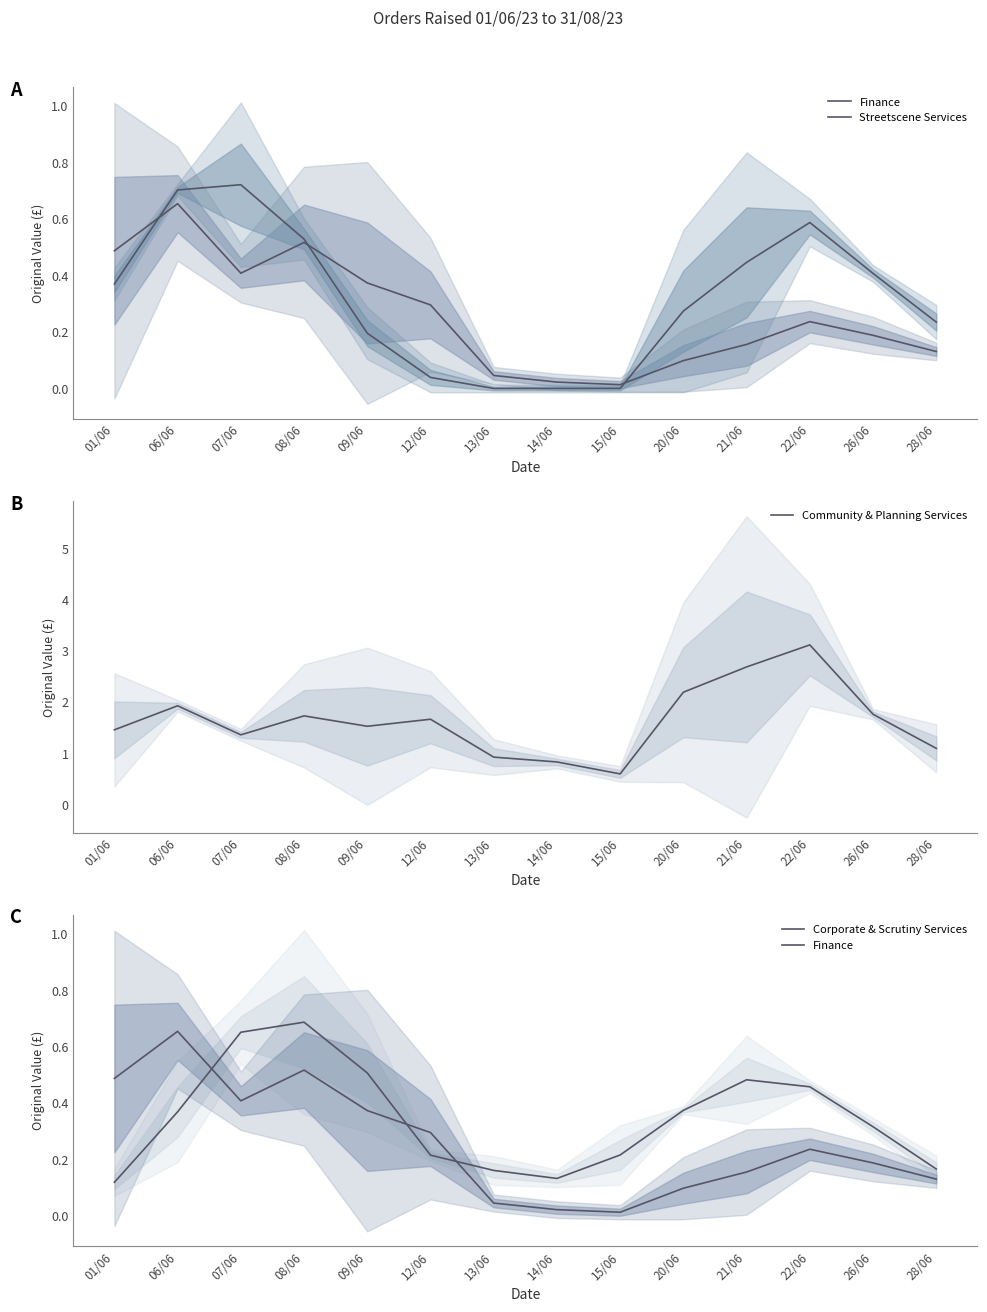

At which label does Community & Planning Services first exceed 1?

01/06